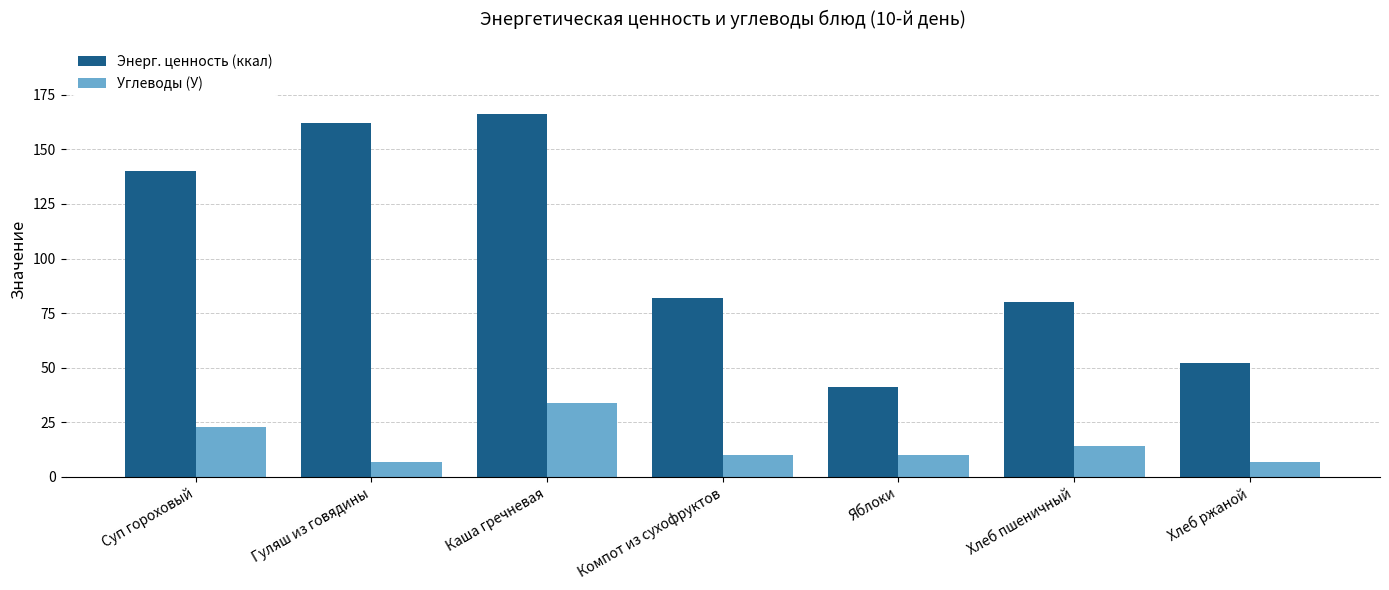

What is the difference between the second highest and second lowest values in the Энерг. ценность (ккал) series?

110